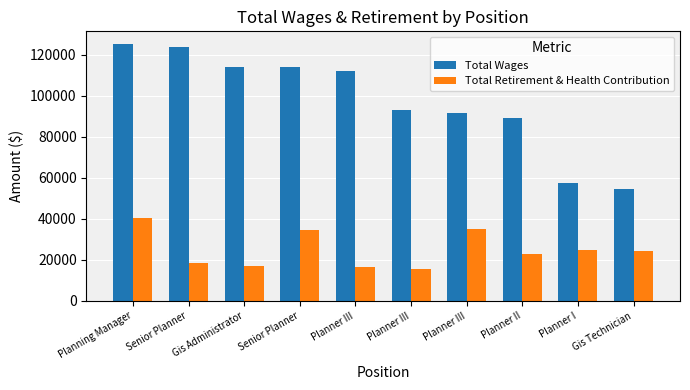

Is it true that Total Wages equals 196012 at Planning Manager?

False